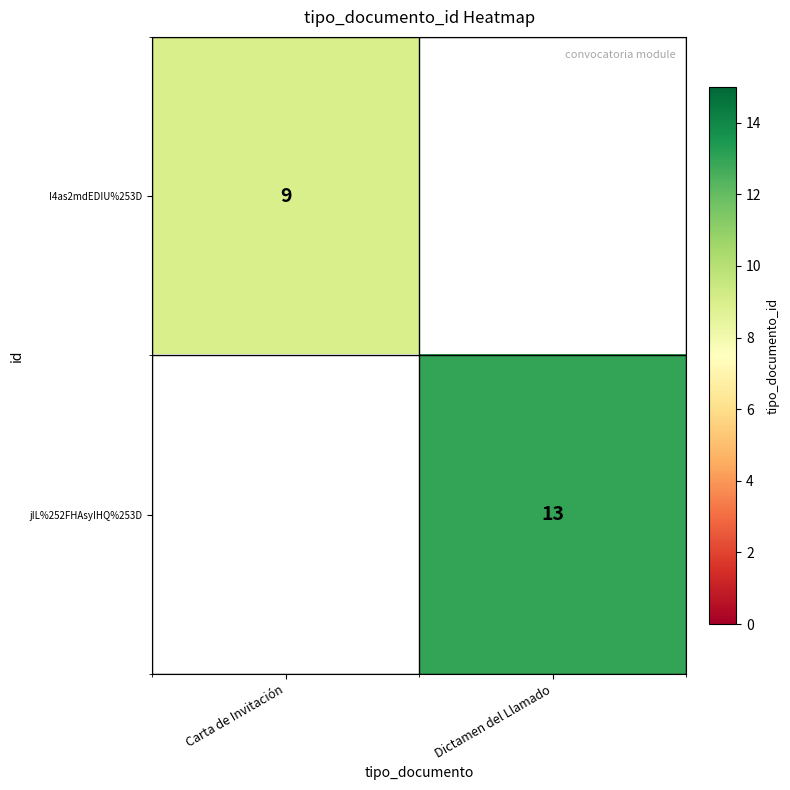

The I4as2mdEDIU%253D series shows 6 at Carta de Invitación. True or false?

False